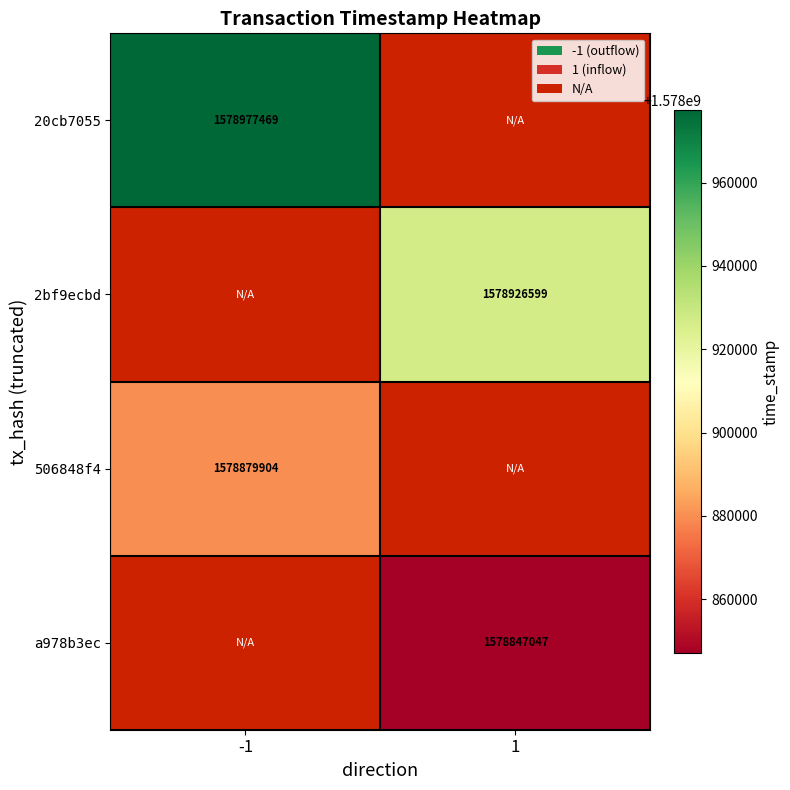

Is the value of 2bf9ecbd at 1 greater than the value of 506848f4 at -1?

Yes